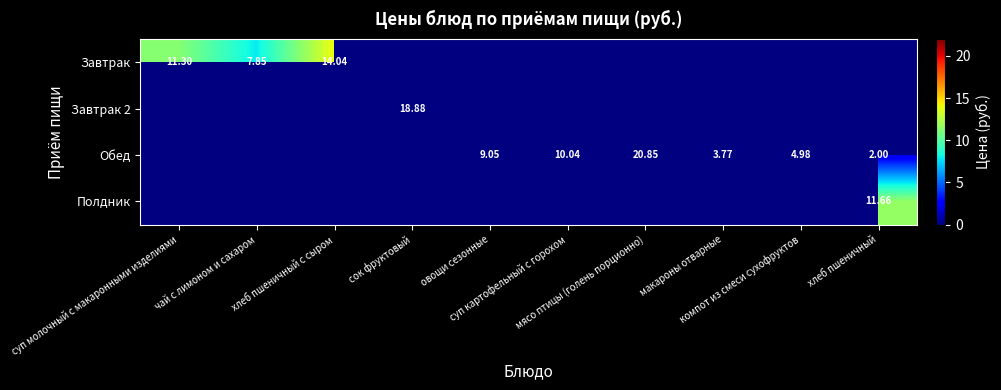

Is the value of Полдник at чай с лимоном и сахаром greater than the value of Завтрак at макароны отварные?

No